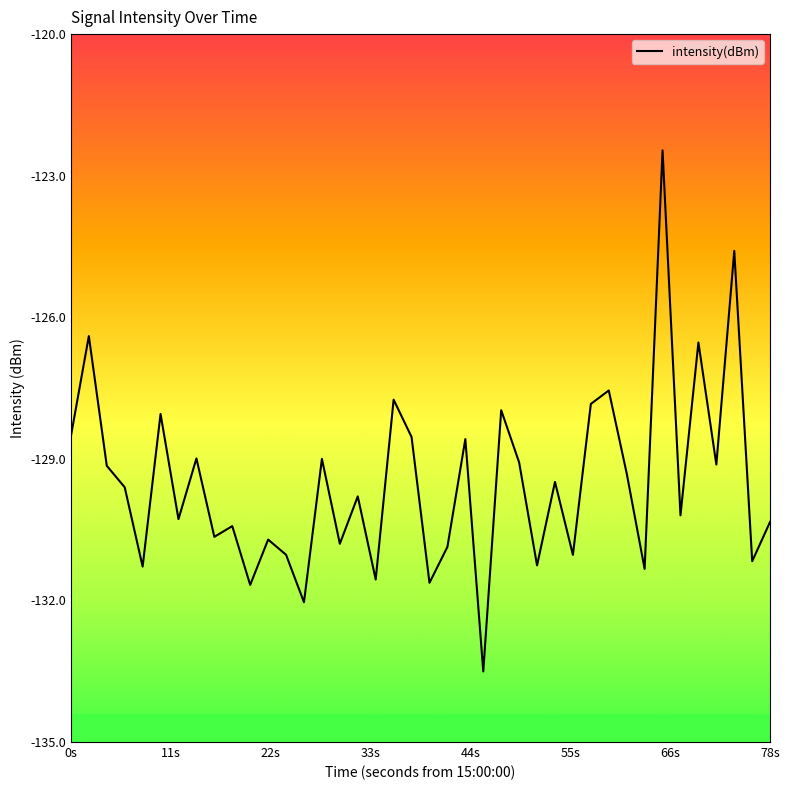

What is the maximum value shown in the chart?

-122.5